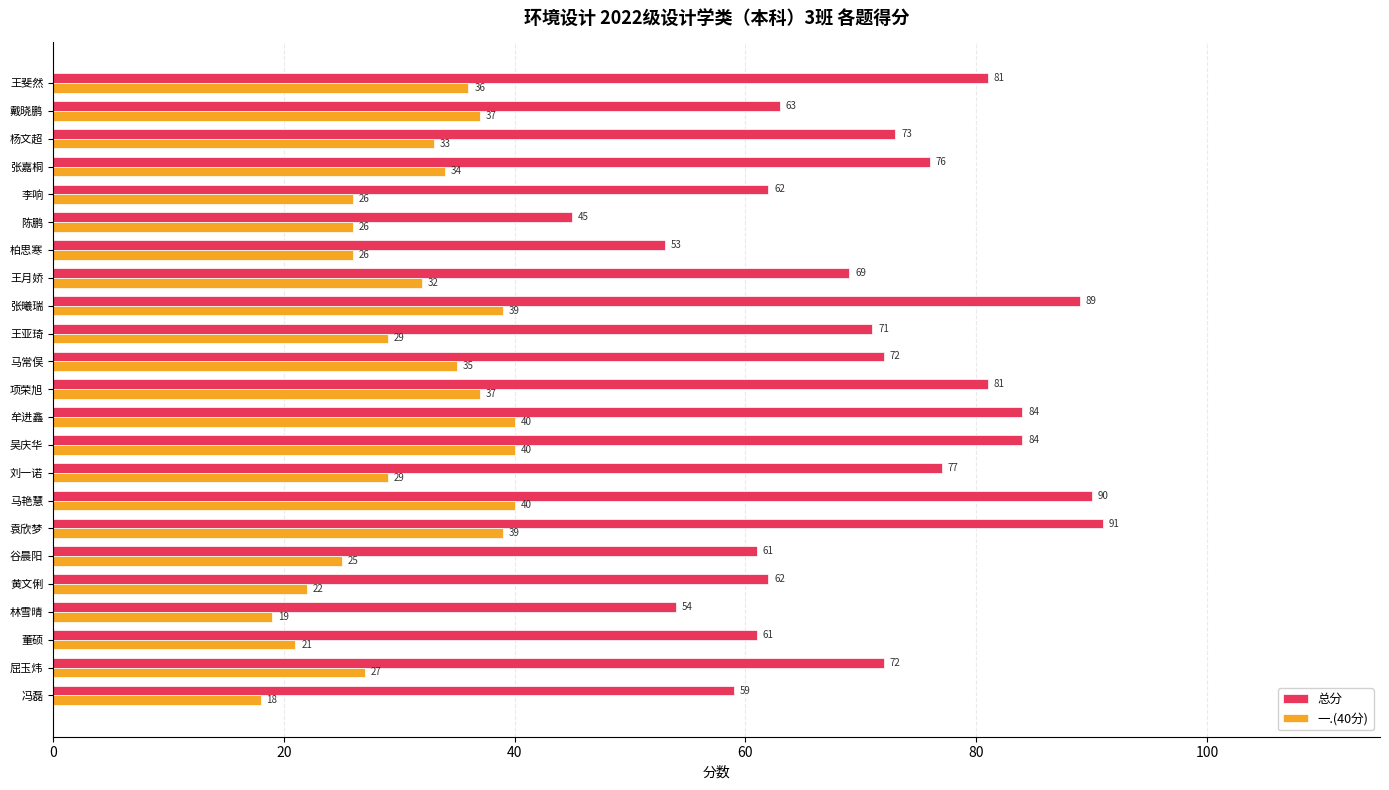

The 总分 series shows 53 at 马艳慧. True or false?

False